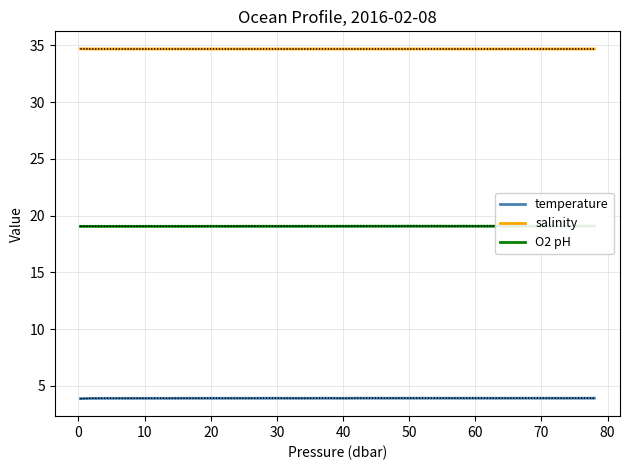

Is it true that salinity equals 55.1 at 70?

False